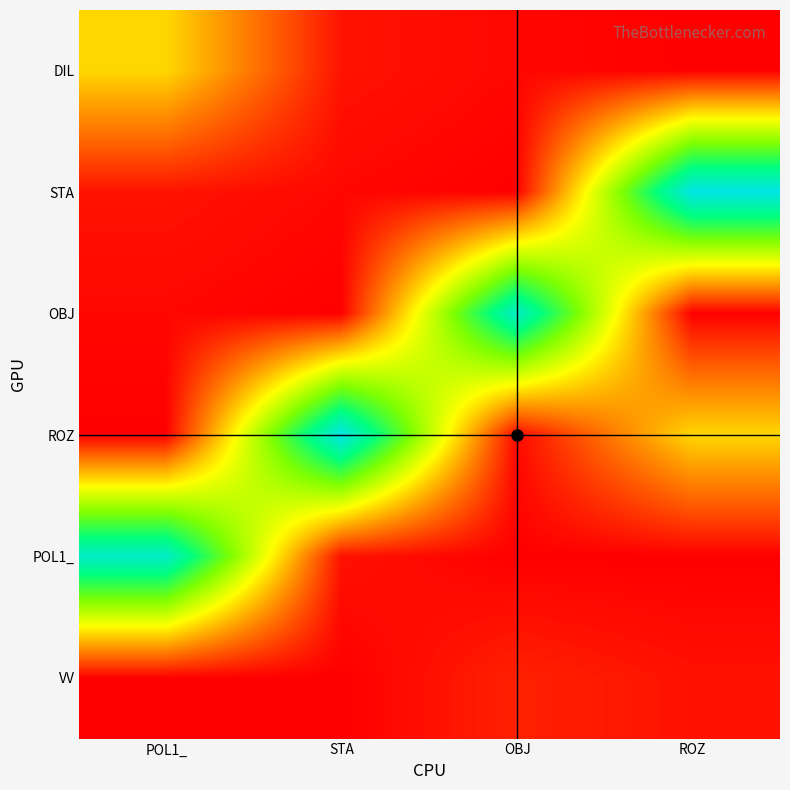

At ROZ, list the series in order from smallest to largest.

POL1_, DIL, OBJ, VV, ROZ, STA